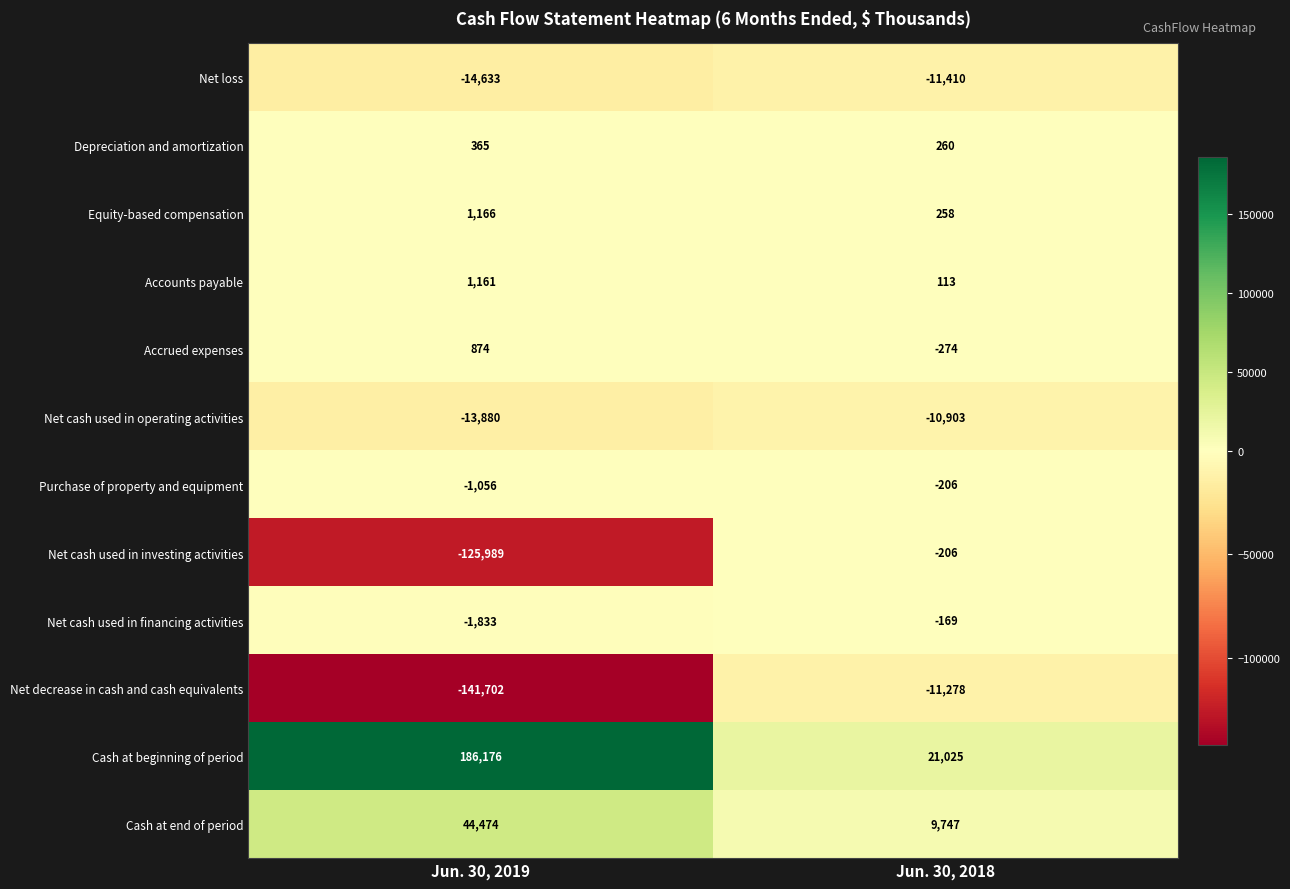

What is the spread (max minus min) of values at Jun. 30, 2018?

32435